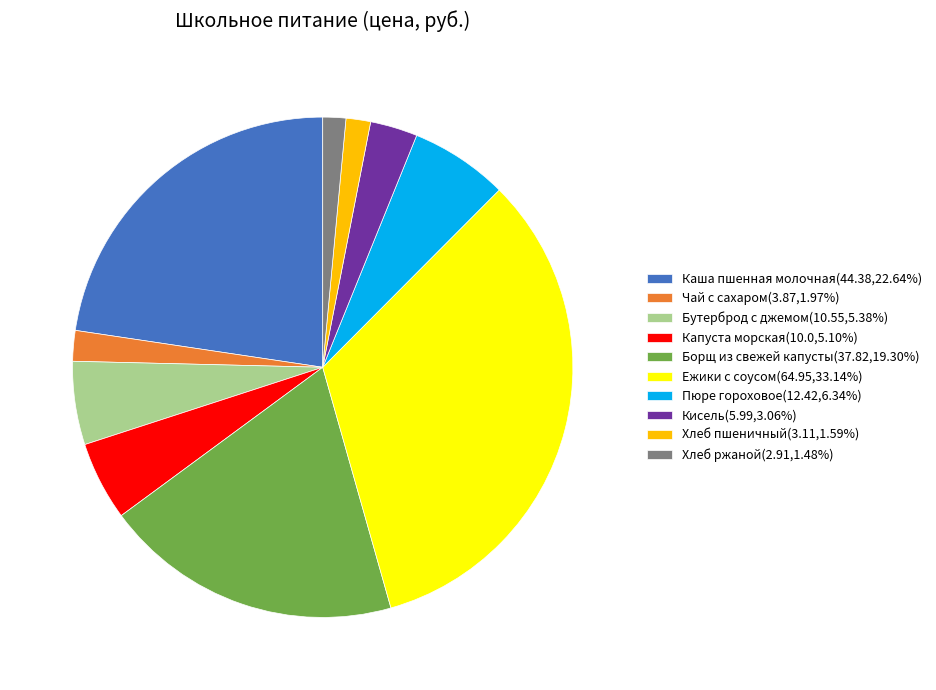

Approximately how many times larger is the value at Чай с сахаром(3.87,1.97%) compared to Хлеб ржаной(2.91,1.48%)?

1.3